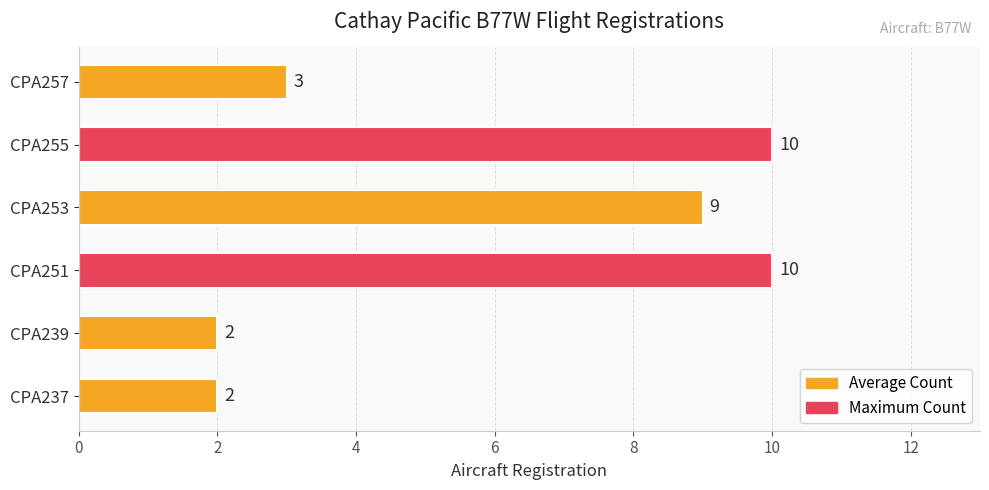

Reading bottom to top, extract all data points from this chart.

2	2	10	9	10	3